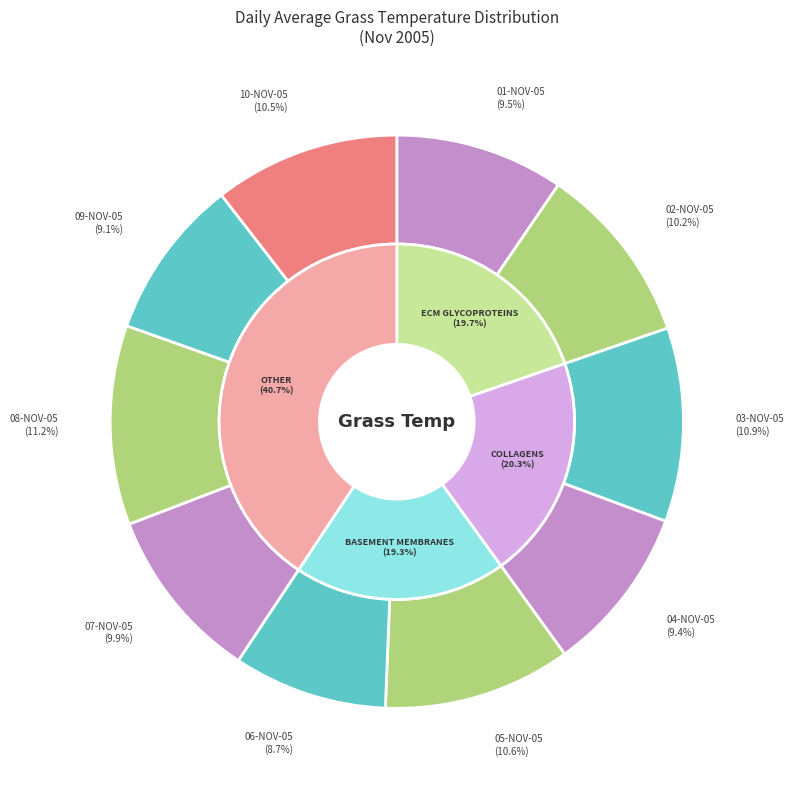

What percentage is NOT represented by 02-NOV-05?

89.8%